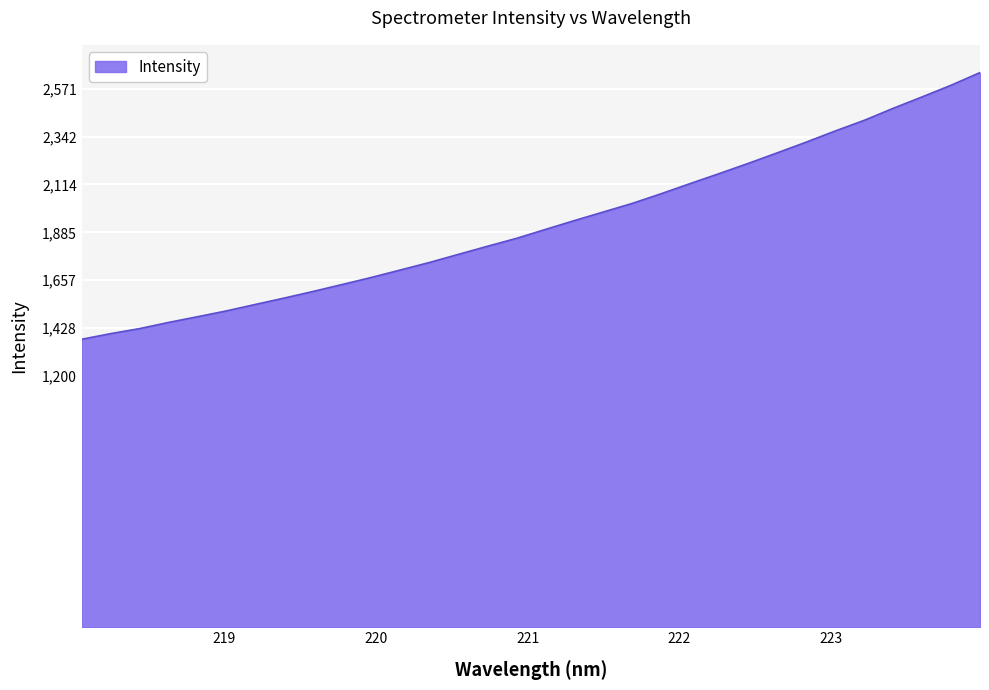

What is the difference between the maximum and minimum values?

1273.5